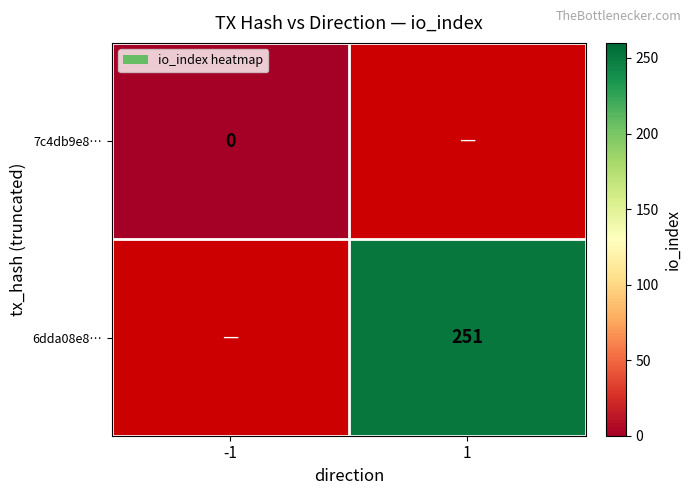

The 6dda08e8… series shows 251 at 1. True or false?

True